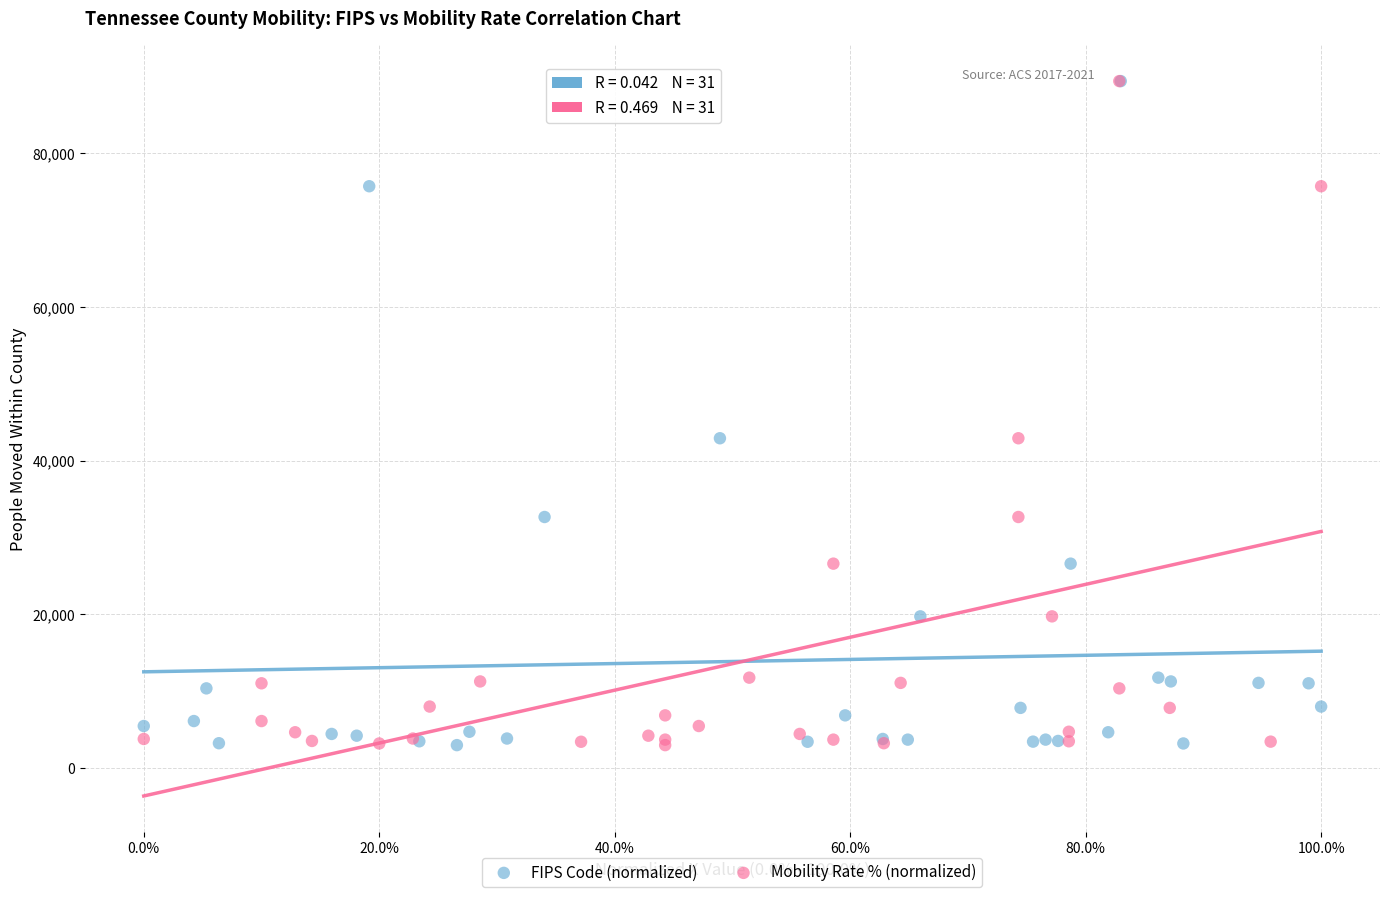

What are all the series names shown in the legend?

FIPS Code (normalized), Mobility Rate % (normalized)